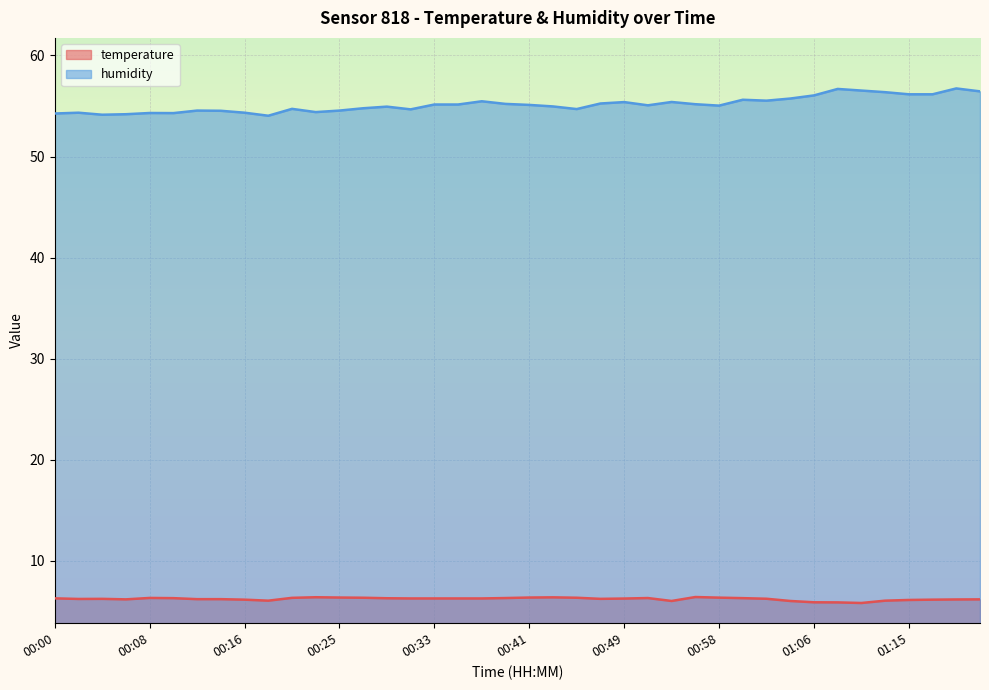

What is the lowest value of the temperature series?

5.8